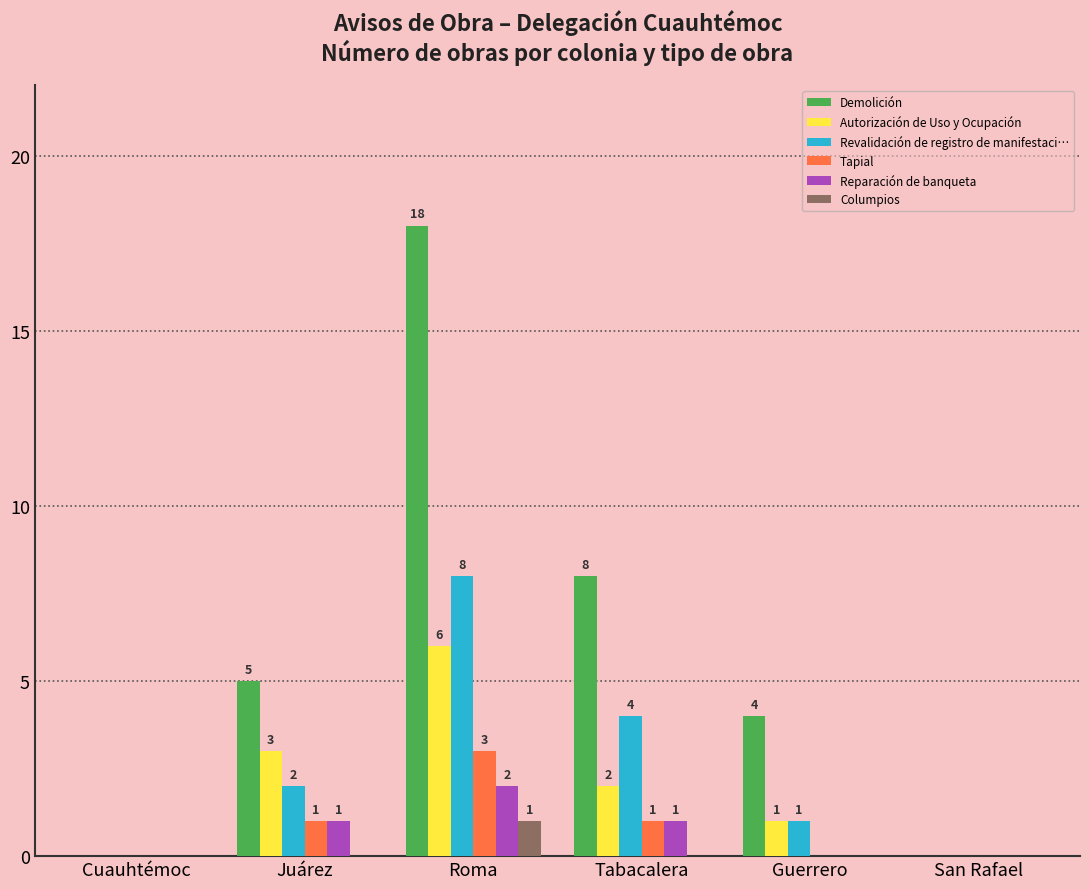

What is the sum of all Autorización de Uso y Ocupación values?

12